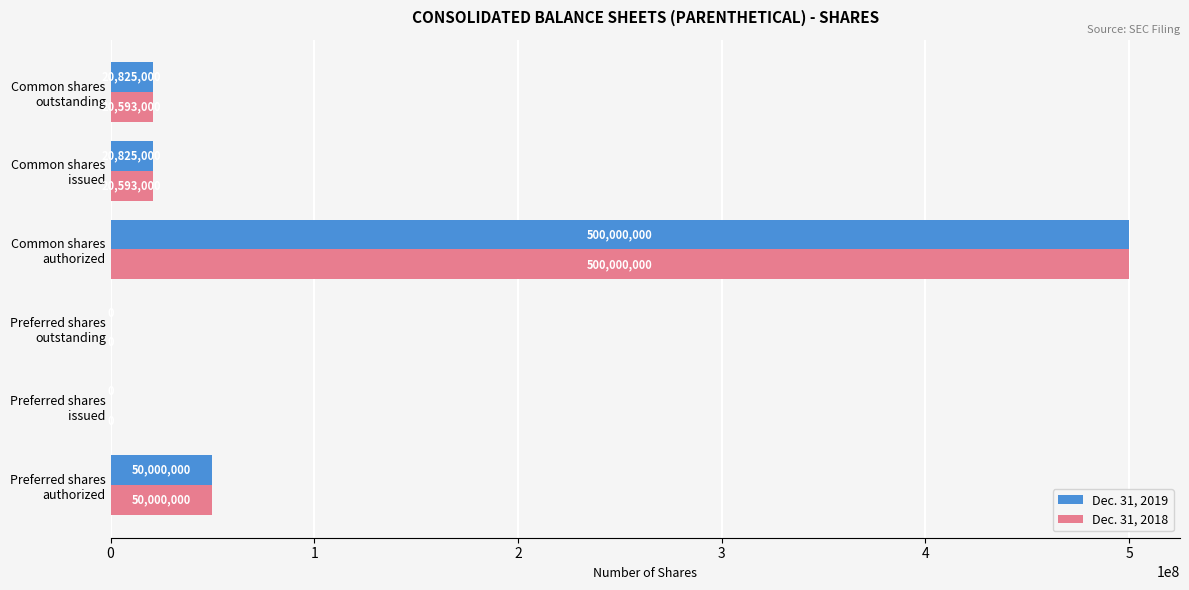

Which series has the largest total across all categories?

Dec. 31, 2019